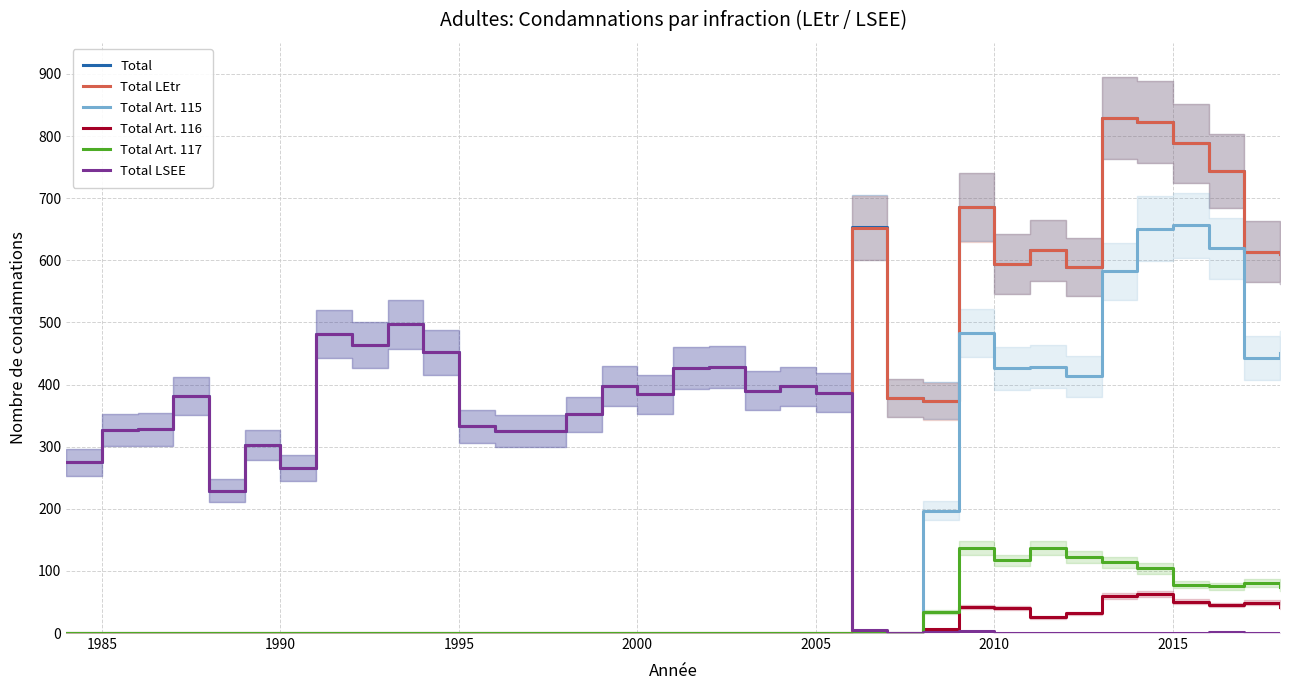

True or false: Total Art. 115 and Total cross at least once.

False